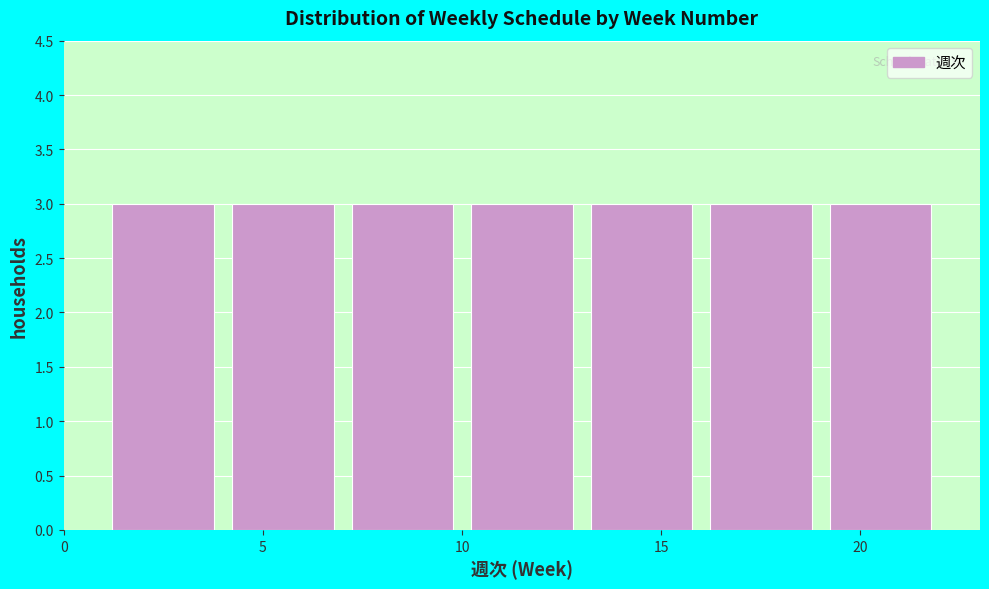

Reading left to right, list every bar in this chart as the range it spans on the x-axis followed by its height. The values are not printed on the chart, so give them approximately, as read against the axis.

1 to 4: 3
4 to 7: 3
7 to 10: 3
10 to 13: 3
13 to 16: 3
16 to 19: 3
19 to 22: 3